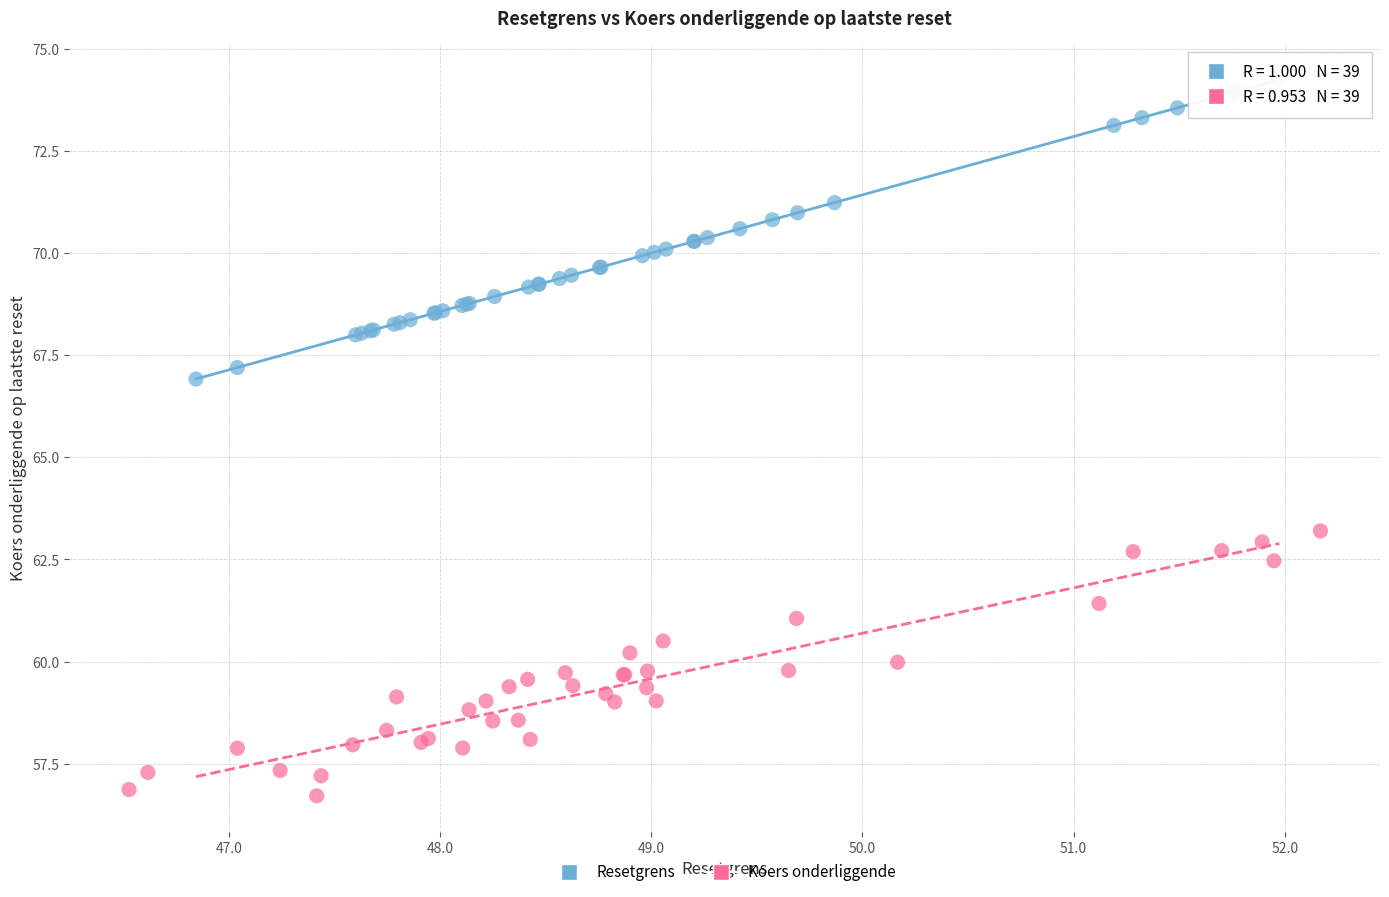

Which series contains the lowest Y value?

Koers onderliggende